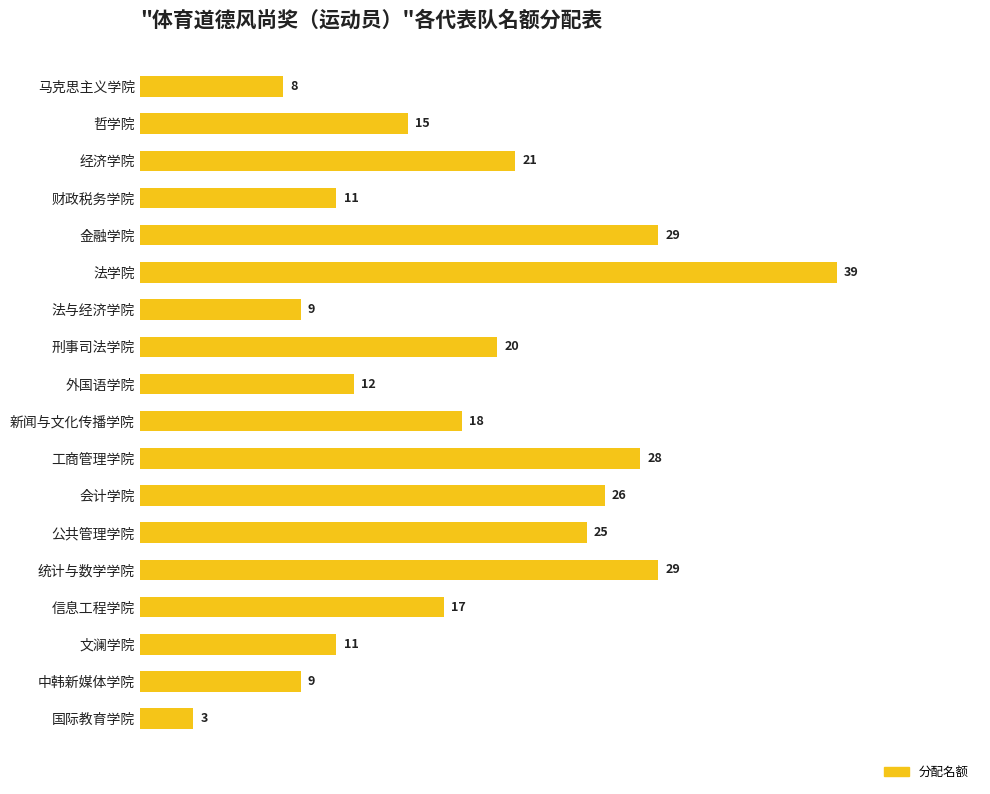

Is it true that the value at 信息工程学院 is 17?

True